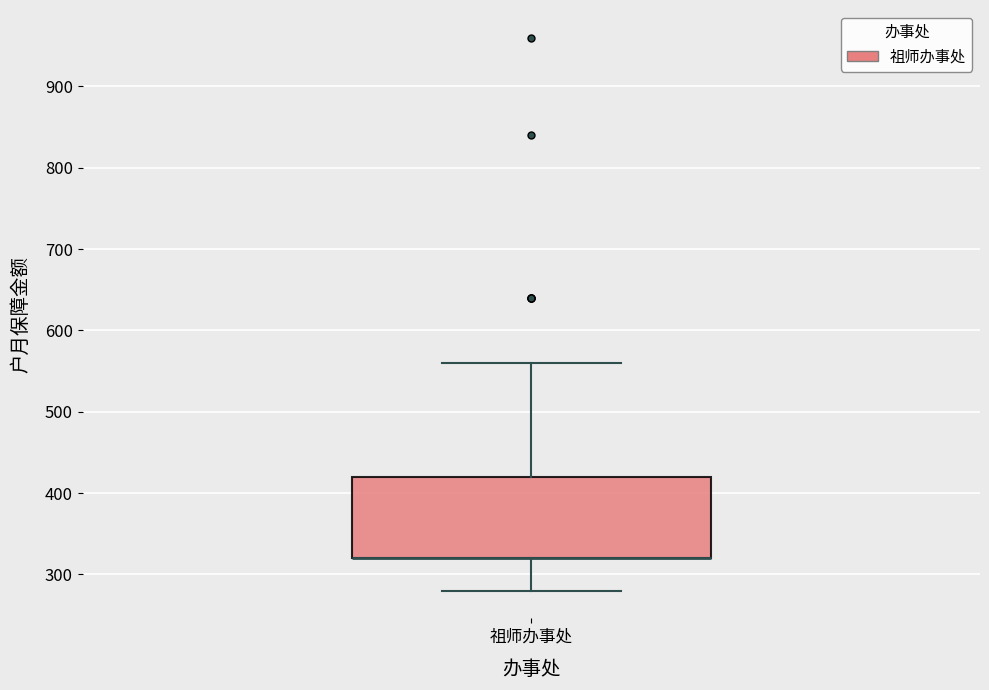

Where does the lower whisker of the box for 祖师办事处 end on the y-axis? The values are not printed on the chart, so give them approximately, as read against the axis.

280